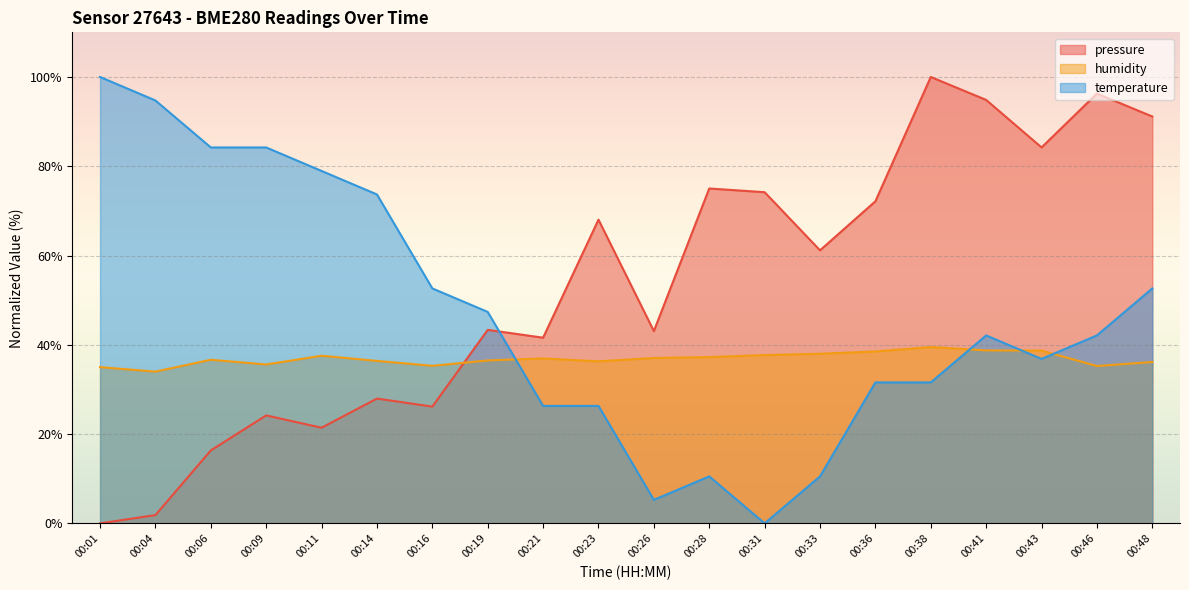

At how many categories does at least one series exceed 90?

6